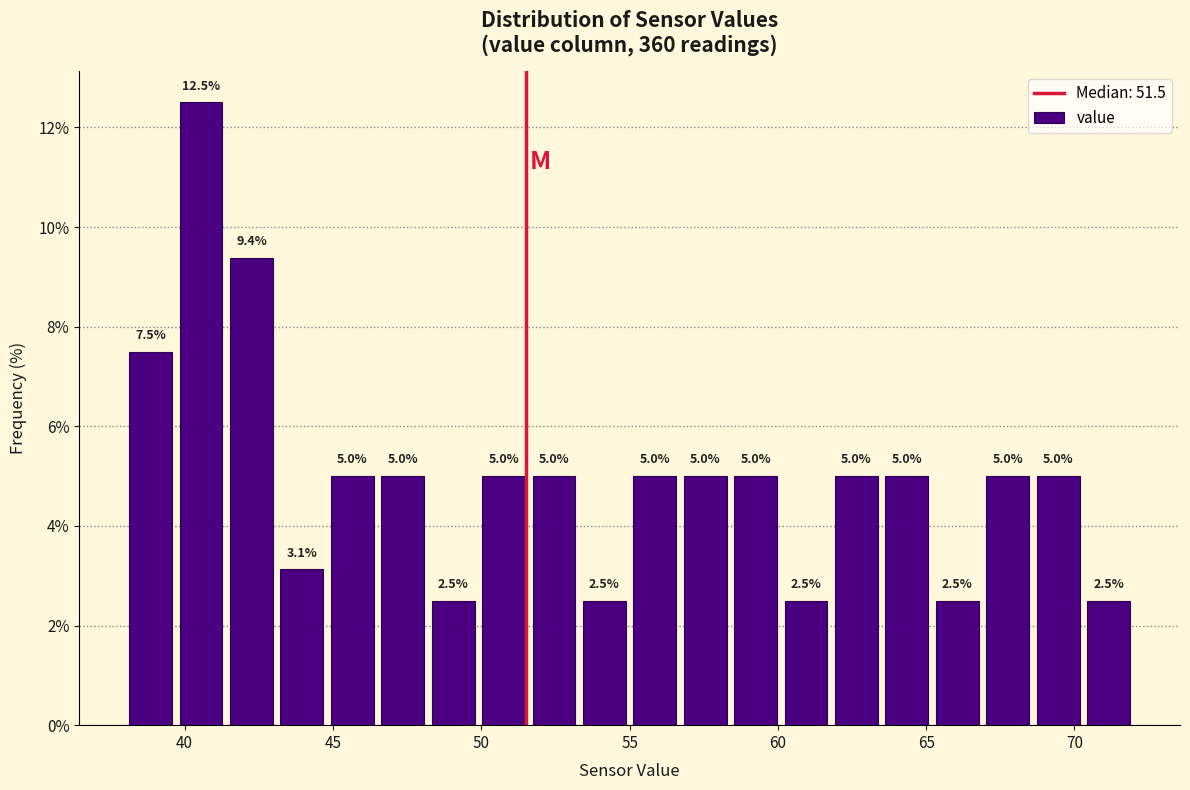

Read against the x-axis, roughly where is the centre of the tallest bar?

40.5